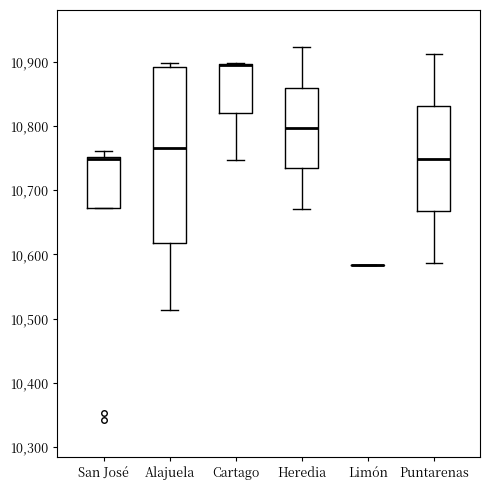

Which box is the tallest, from its lower edge to its upper edge?

Alajuela